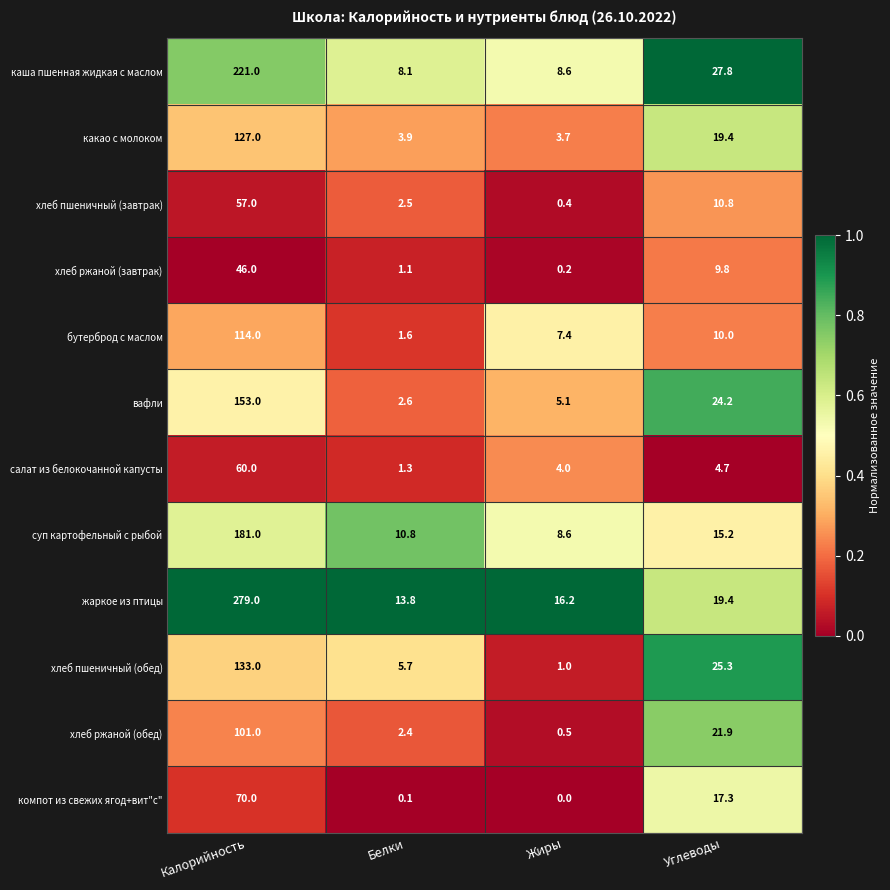

The вафли series shows 153.0 at Калорийность. True or false?

True